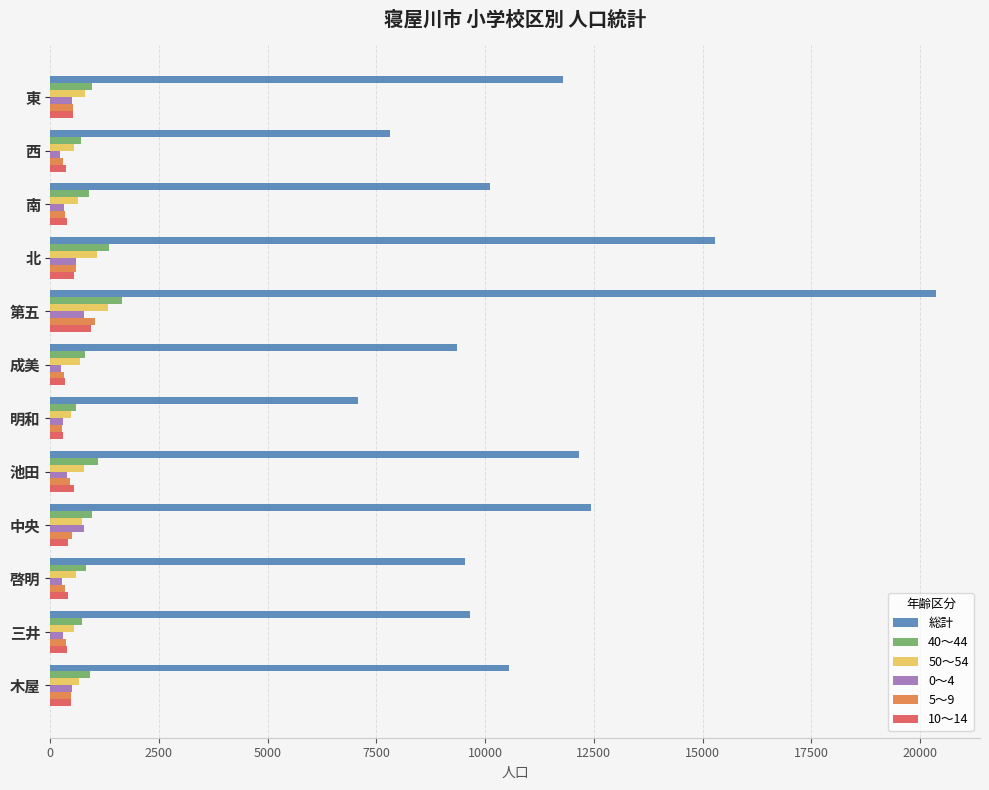

Which series has the widest spread of values?

総計